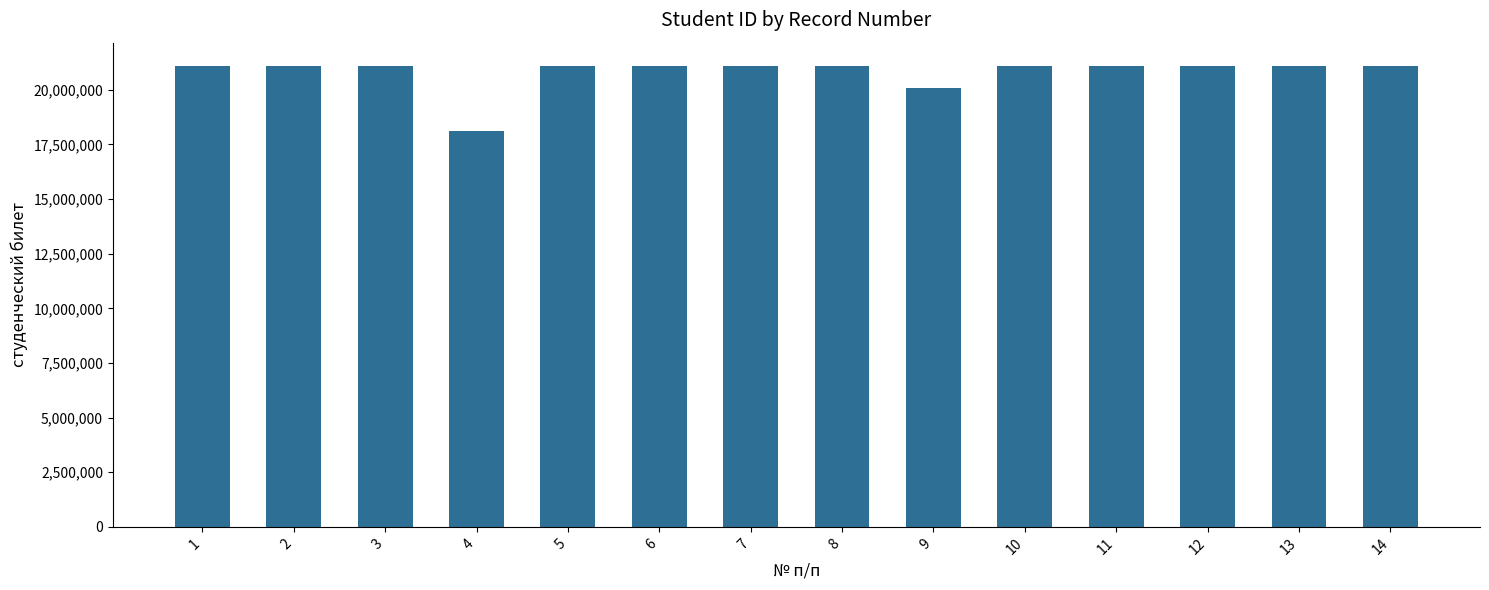

How many data points are less than 21100304?

7